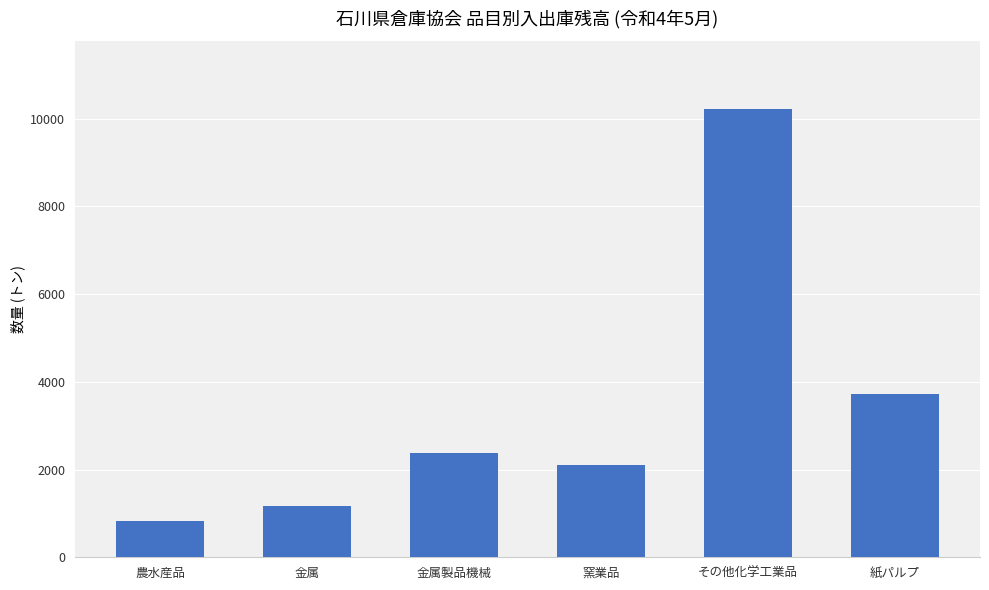

Rank the categories by value from highest to lowest.

その他化学工業品, 紙パルプ, 金属製品機械, 窯業品, 金属, 農水産品